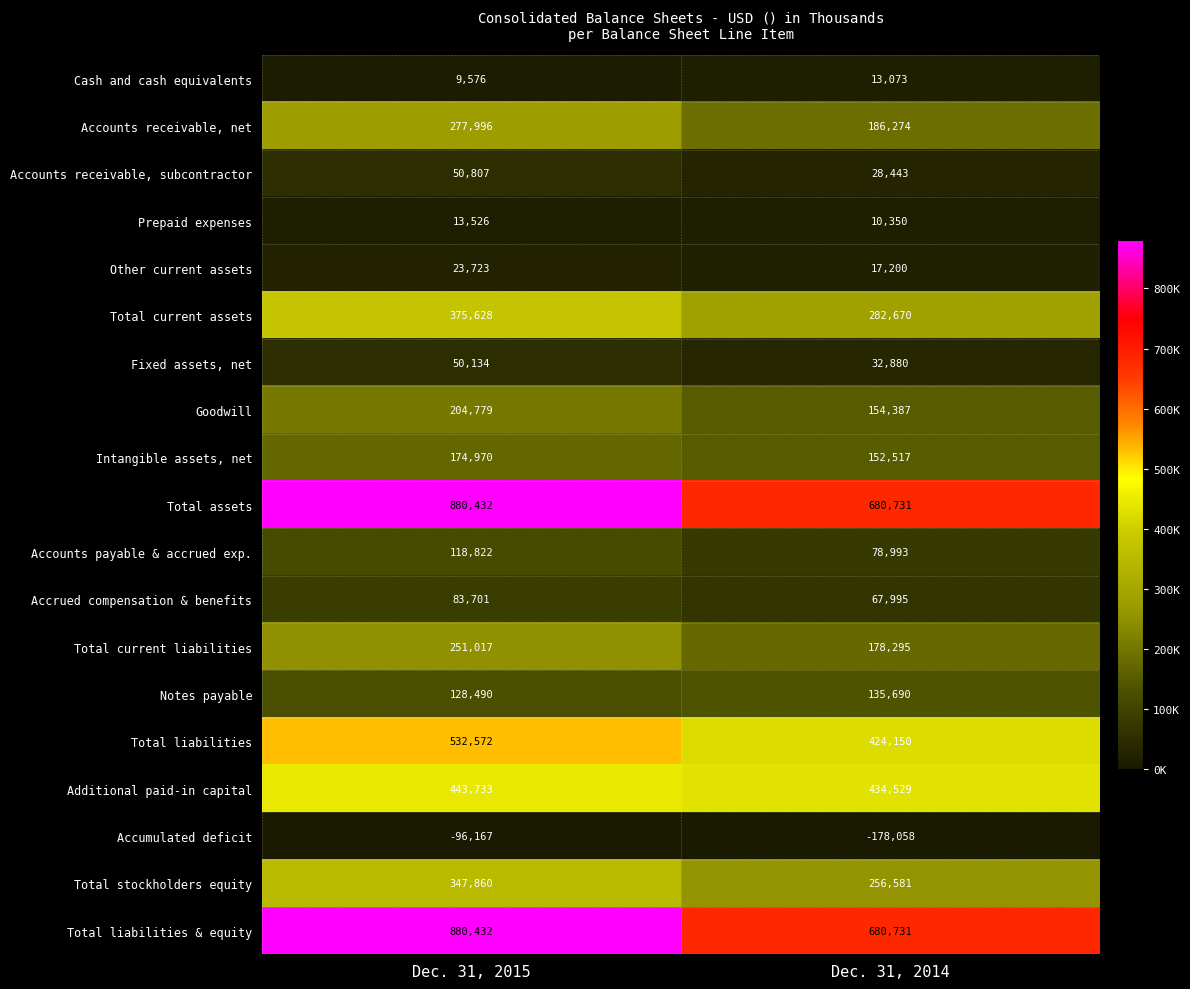

What is the approximate value of Fixed assets, net at Dec. 31, 2014, to the nearest 10?

32880